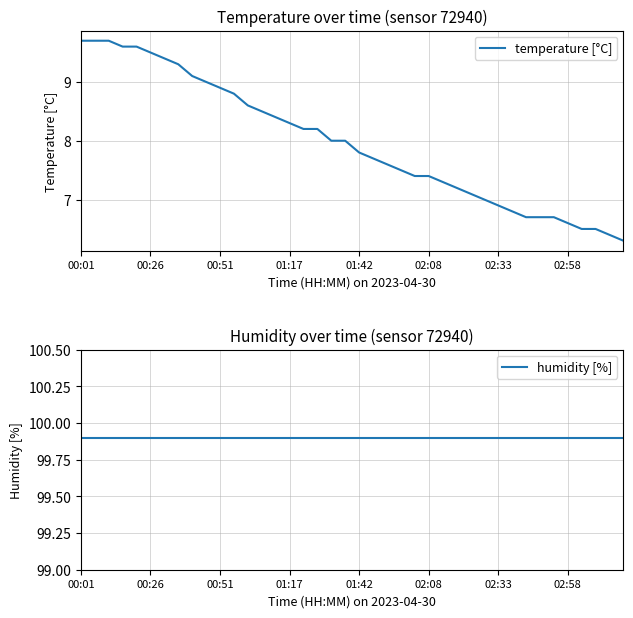

At which category is the sum across all series the highest?

00:01